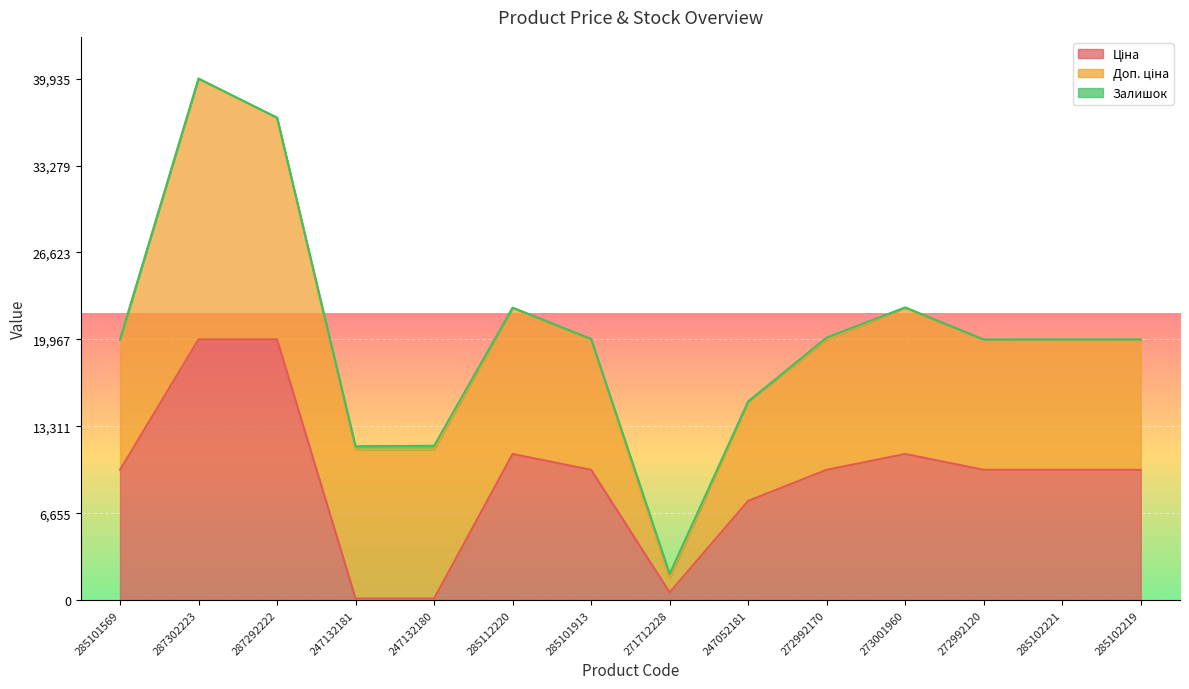

Which has a higher value, 285101569 or 285112220?

285112220